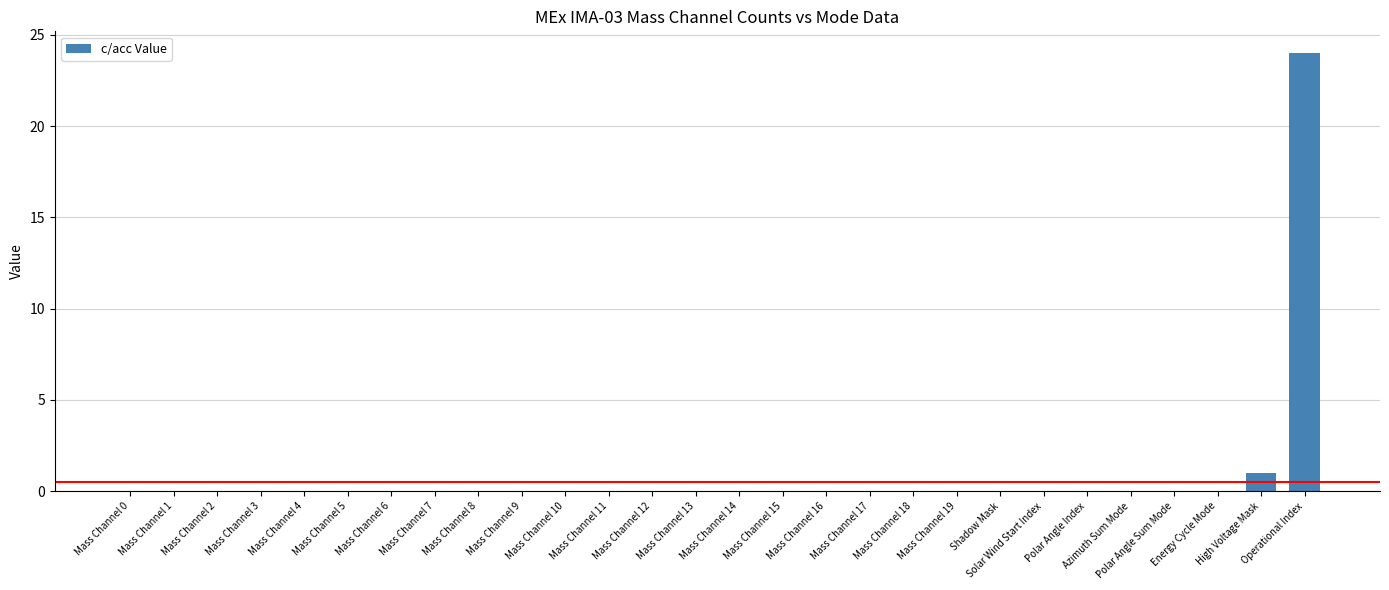

What is the maximum value shown in the chart?

24